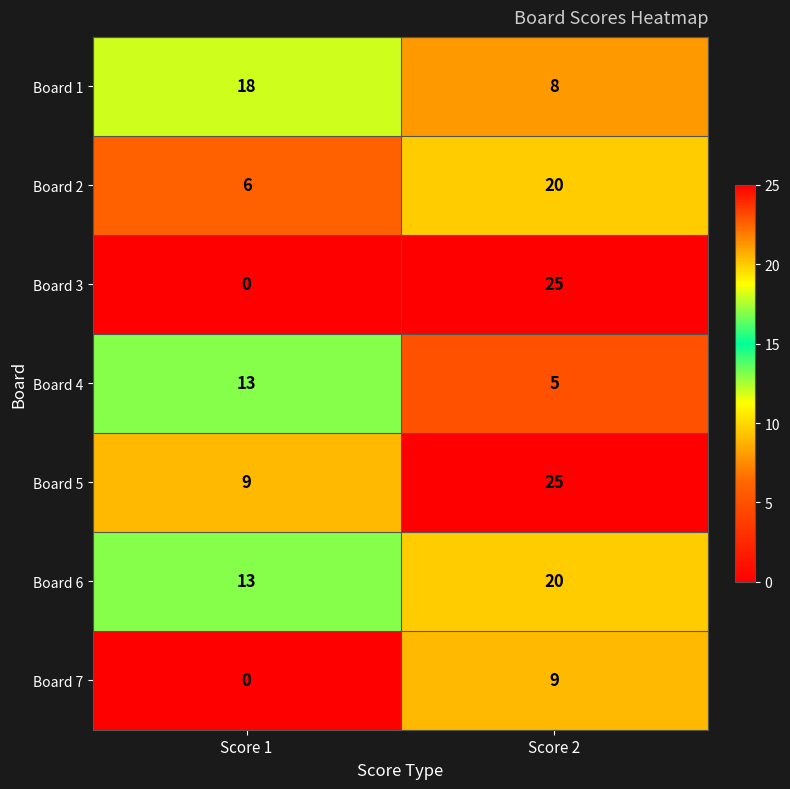

Is it true that Board 4 equals 7 at Score 1?

False